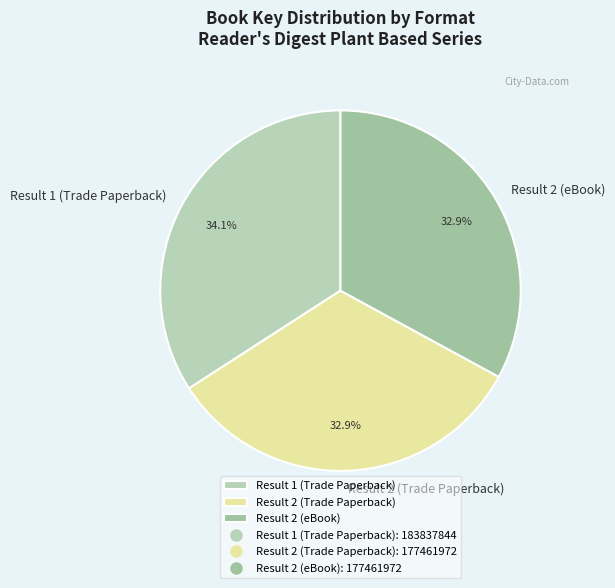

True or false: Result 2 (Trade Paperback) accounts for 40% of the total.

False